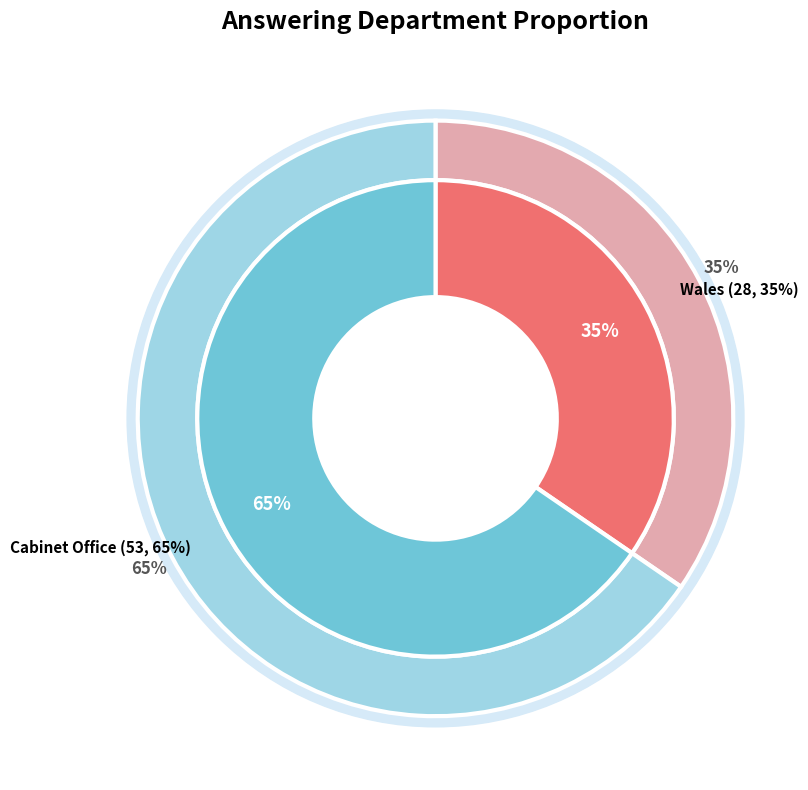

How many slices are in this pie chart?

2